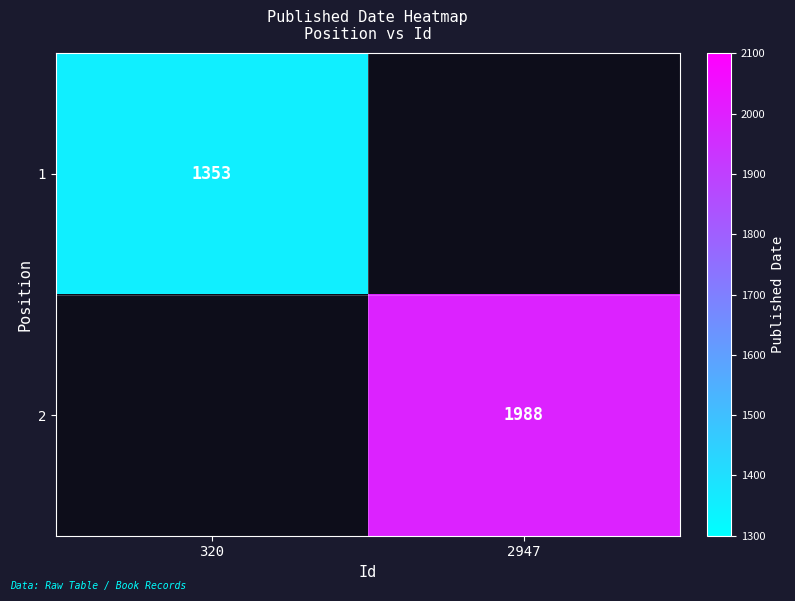

The value of 2 at 2947 is 1988. True or false?

True